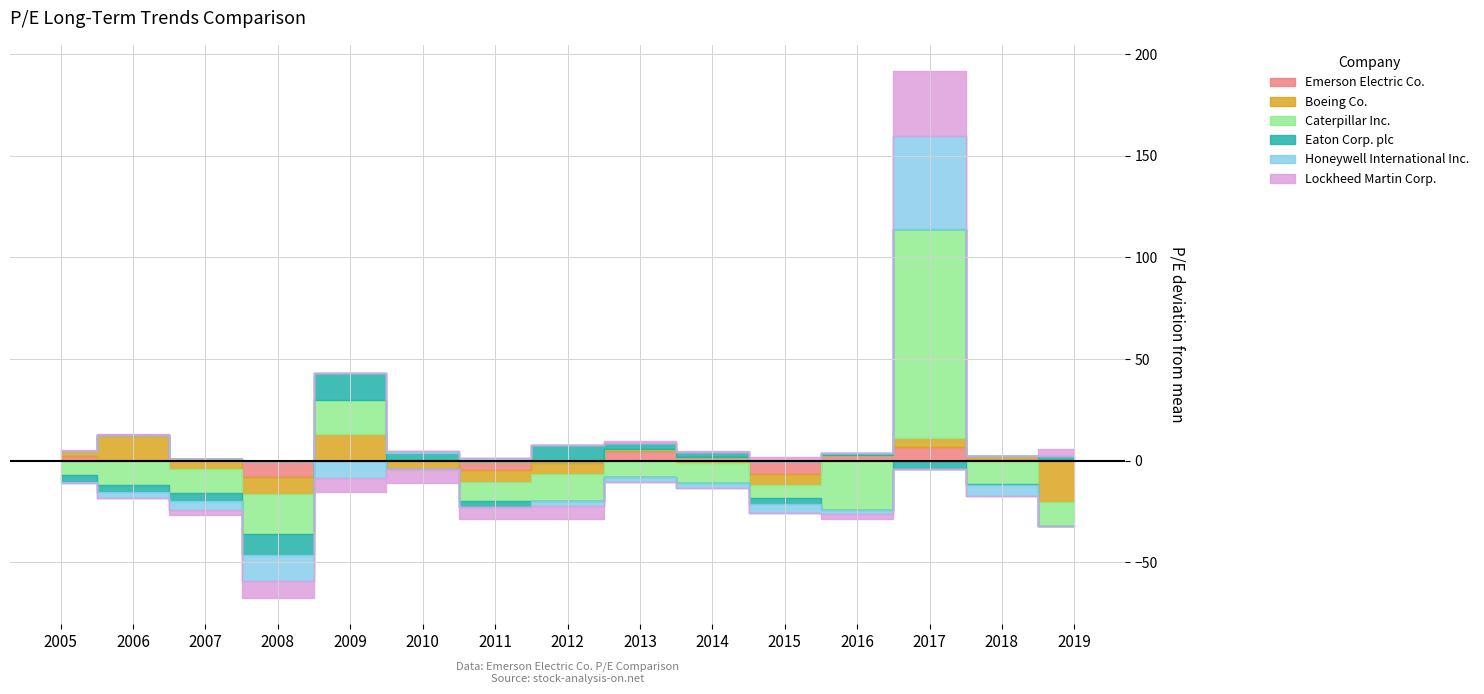

How many intersections are there between Emerson Electric Co. and Honeywell International Inc.?

7